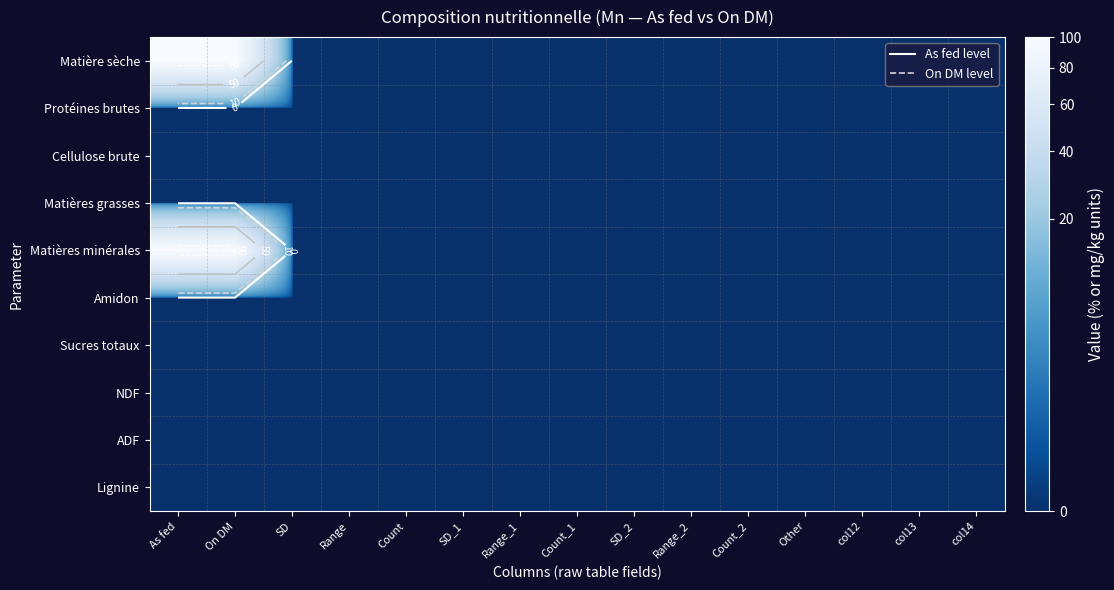

Between On DM and Range, which is larger?

On DM